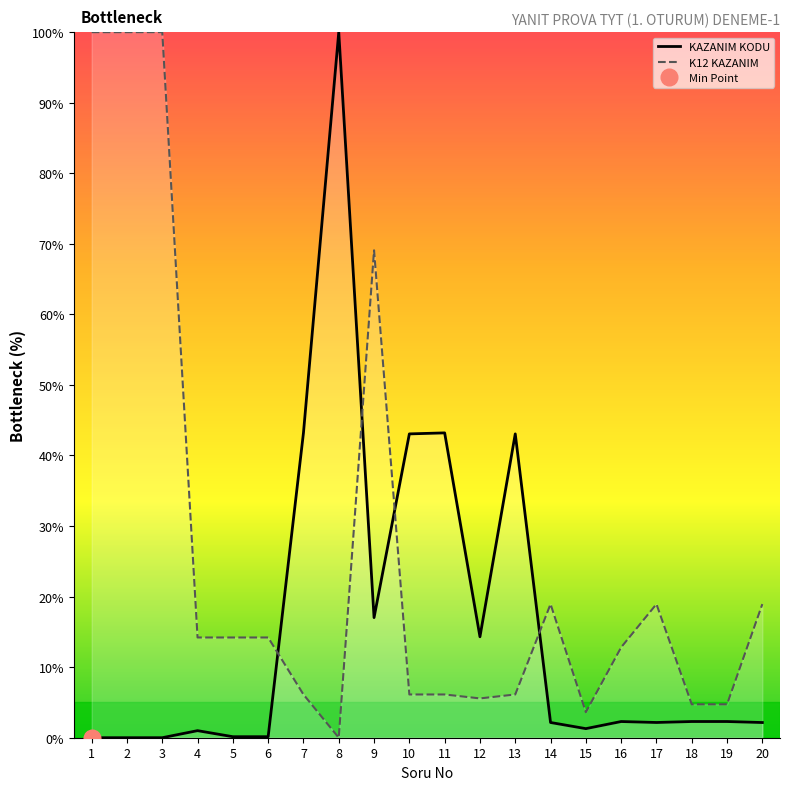

List the series in order of their overall mean, highest first.

K12 KAZANIM, KAZANIM KODU